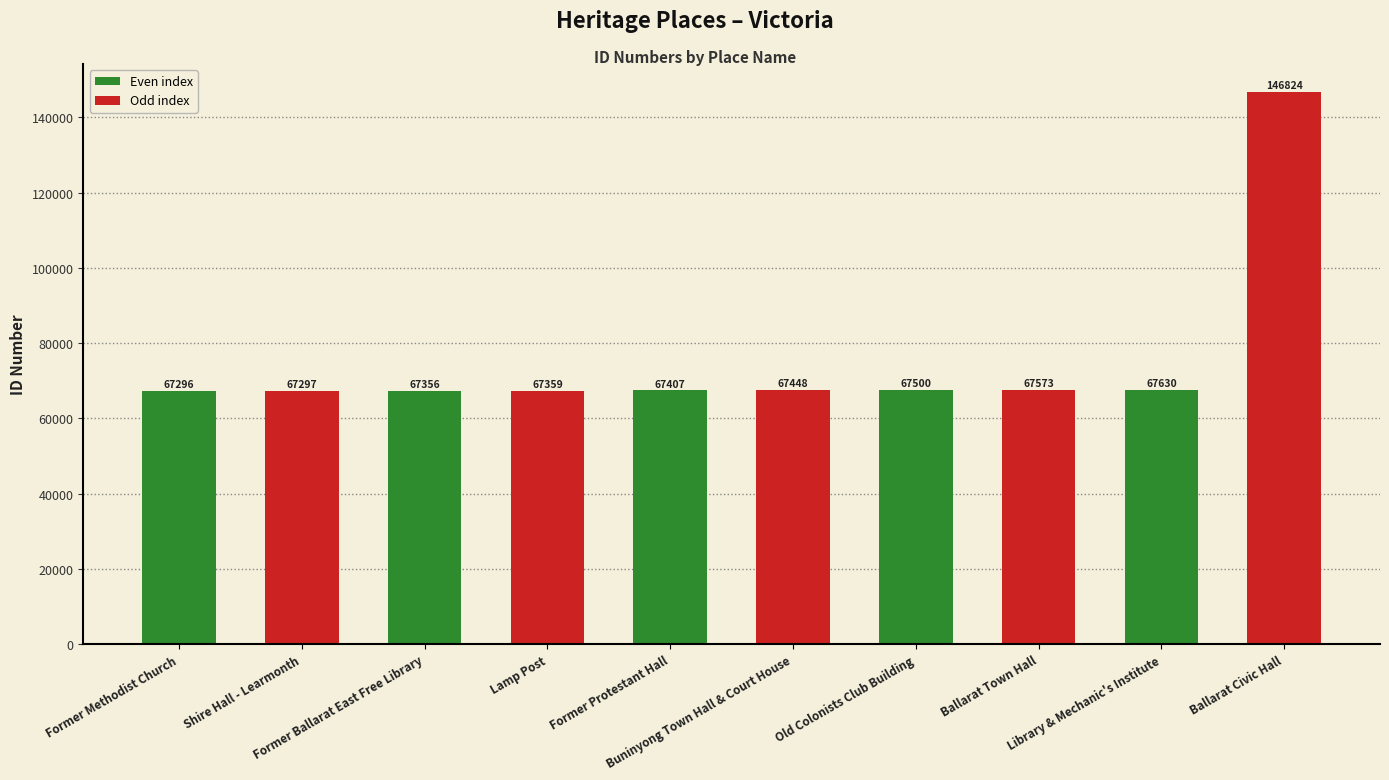

Which category has the lowest value across all series?

Former Methodist Church